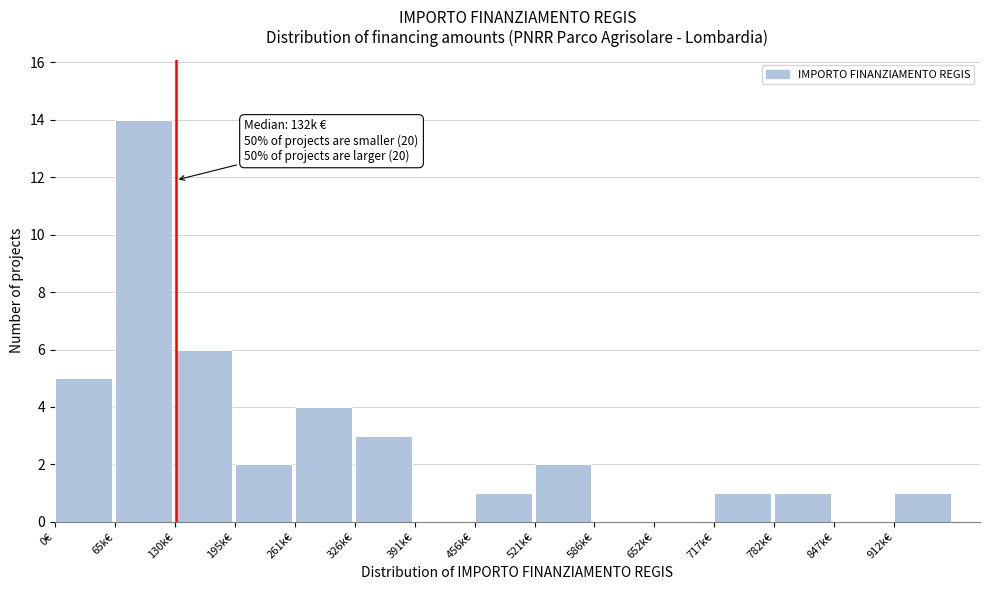

Reading right to left, extract all data points from this chart.

912k€=1	847k€=0	782k€=1	717k€=1	652k€=0	586k€=0	521k€=2	456k€=1	391k€=0	326k€=3	261k€=4	195k€=2	130k€=6	65k€=14	0€=5